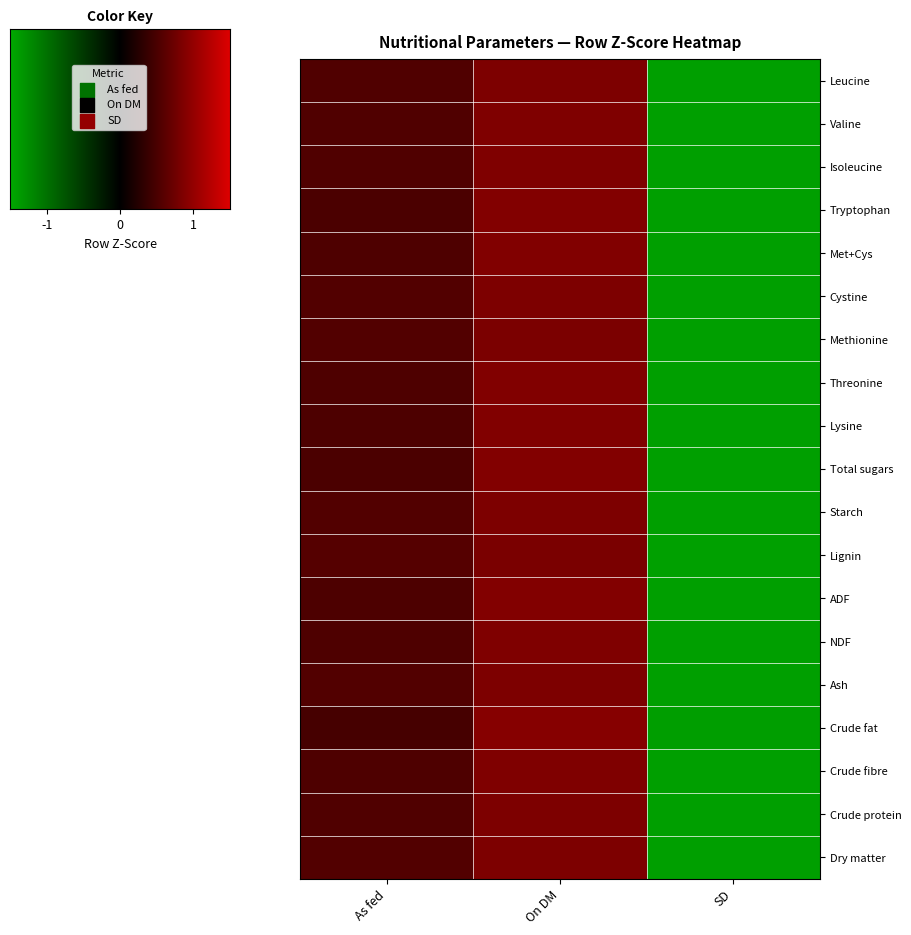

List the series in order of their peak value, lowest first.

Lignin, Methionine, Dry matter, Ash, Cystine, Starch, Leucine, Crude protein, Isoleucine, Valine, NDF, Crude fibre, Threonine, Met+Cys, Lysine, ADF, Total sugars, Tryptophan, Crude fat